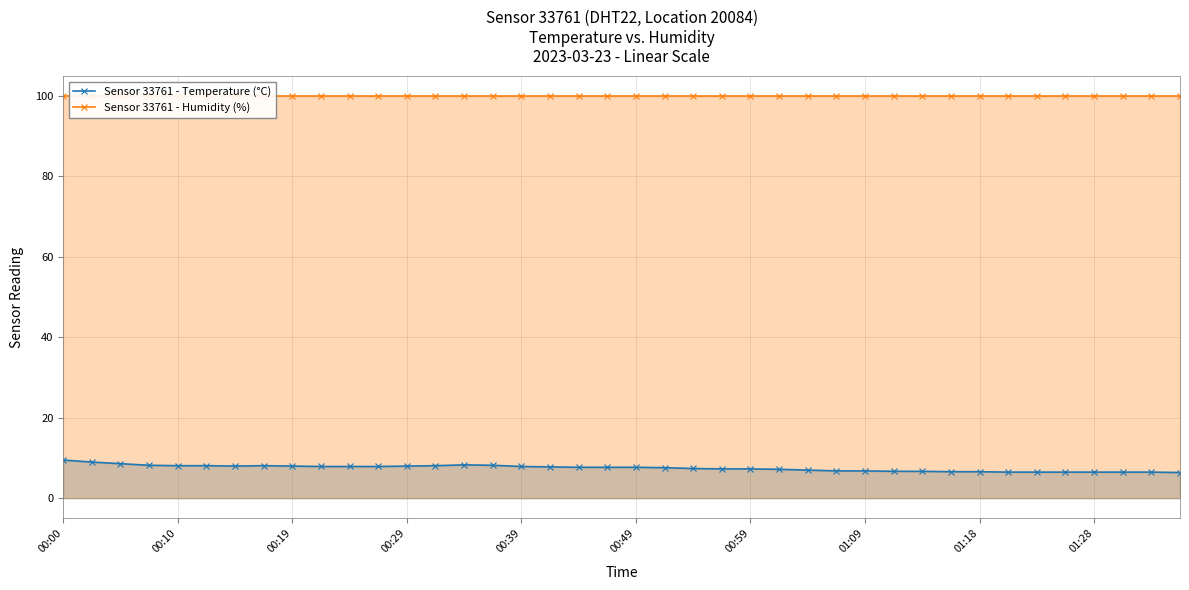

True or false: Sensor 33761 - Humidity (%) has more than 2 points higher than both neighbors.

False